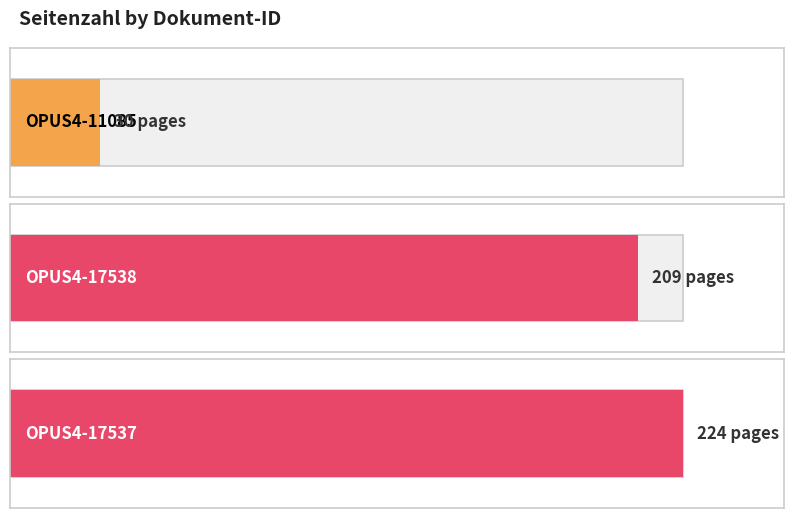

True or false: the data shows 30 at OPUS4-11085.

True